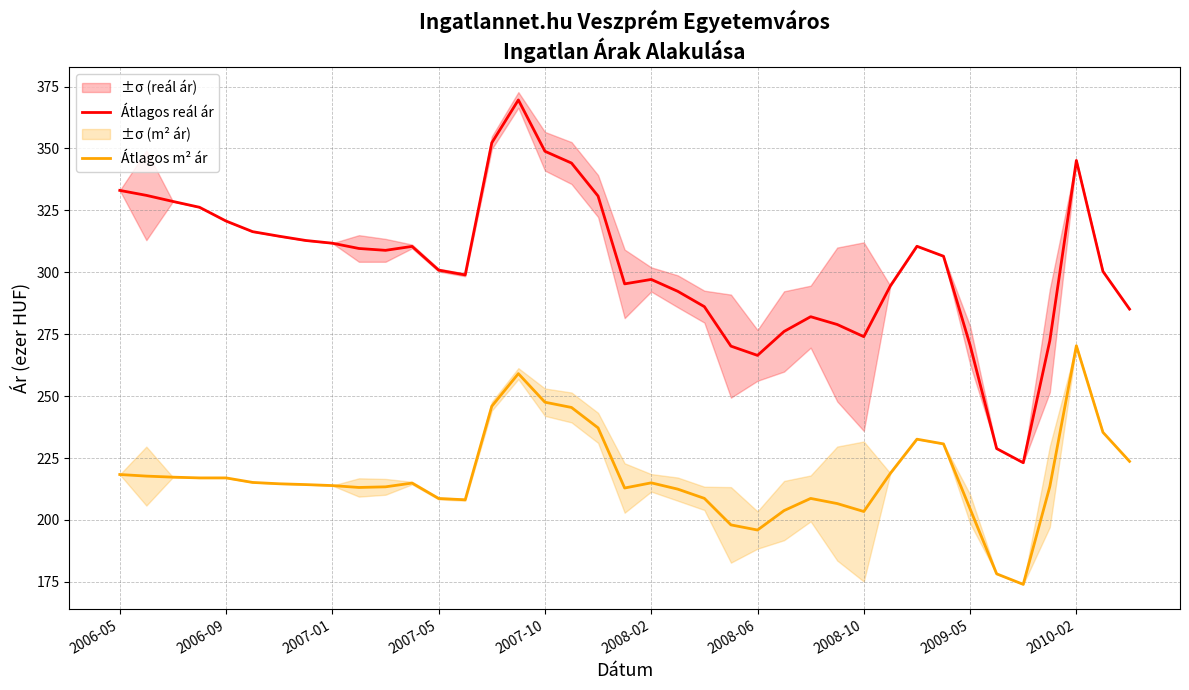

True or false: Átlagos m² ár and Átlagos reál ár intersect in this chart.

False